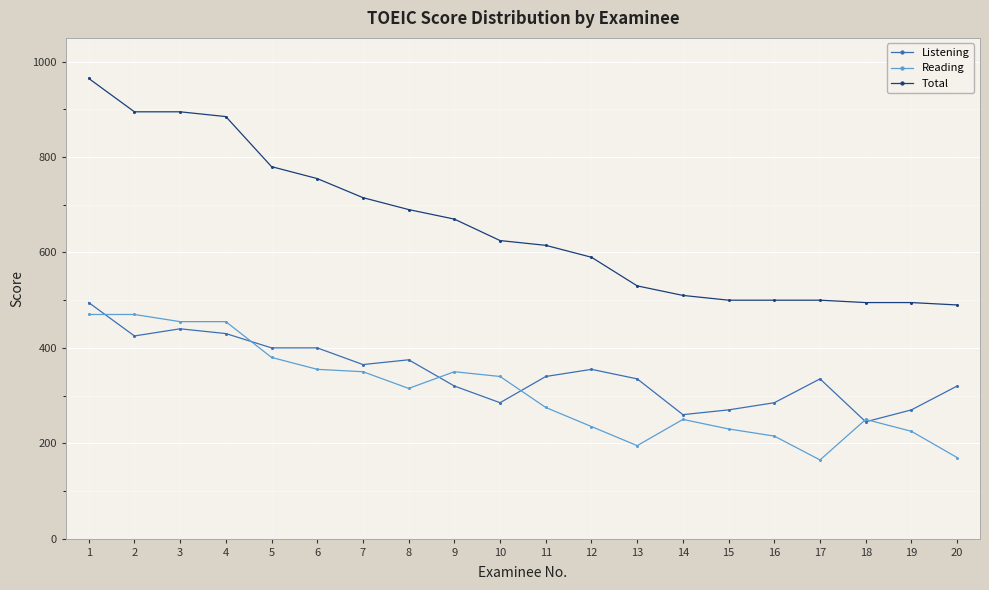

True or false: Reading has a value of 564 at 8.

False